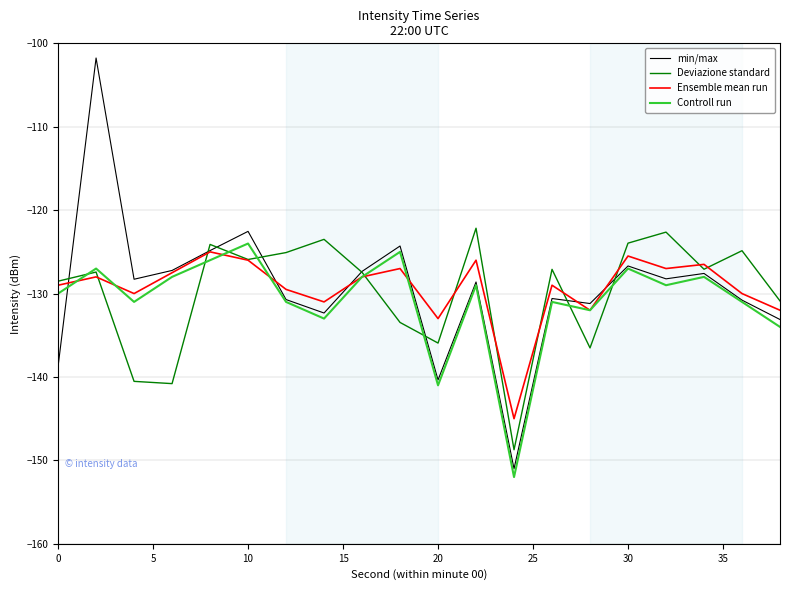

What is the highest value of the Ensemble mean run series?

-125.0